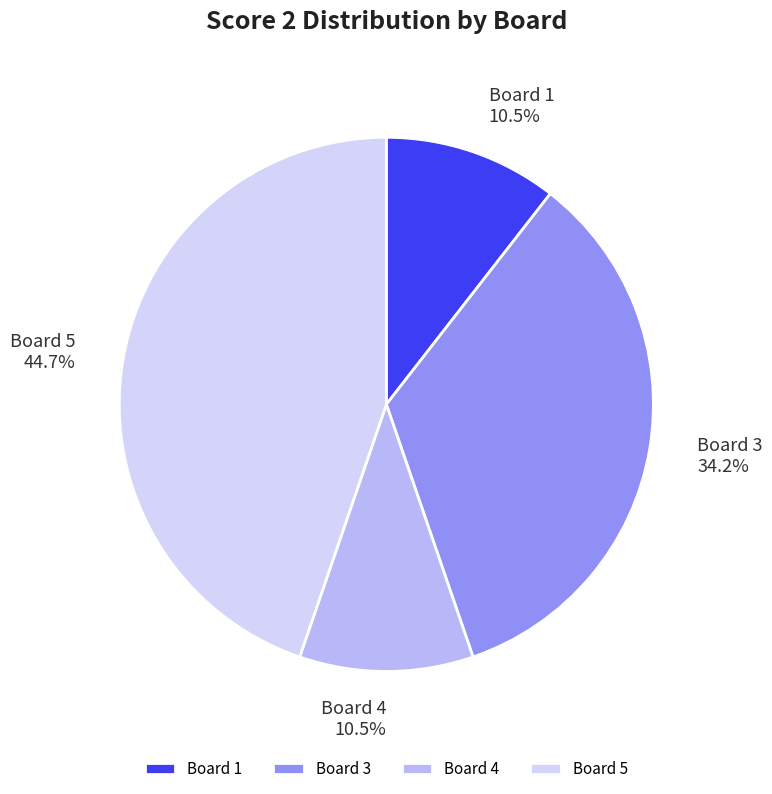

What is the largest slice in the pie chart?

Board 5